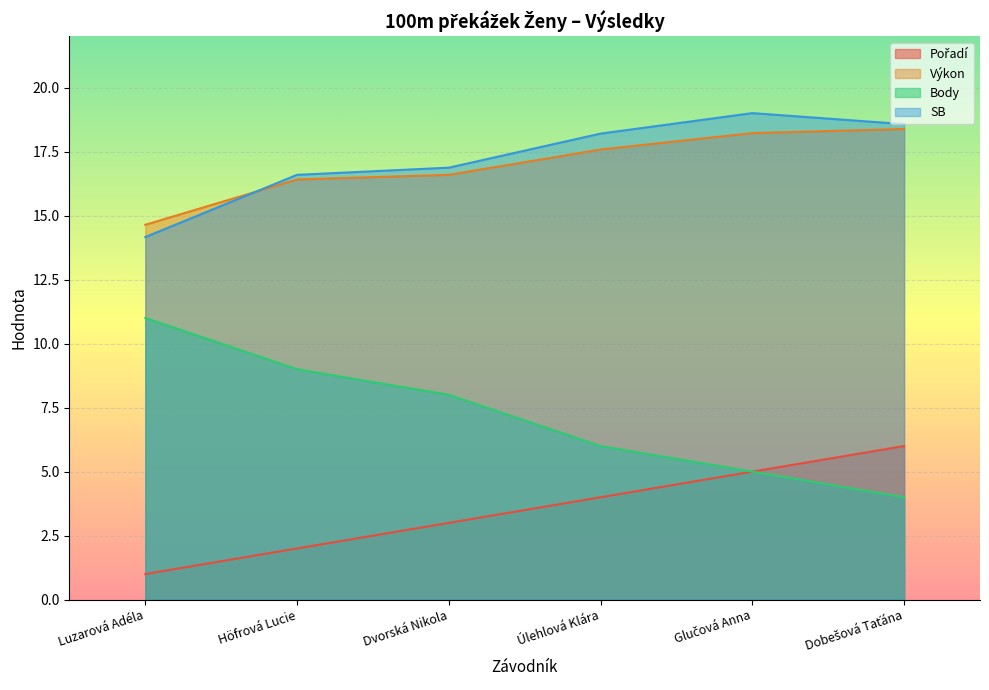

At which category does the chart reach its peak across all series?

Glučová Anna